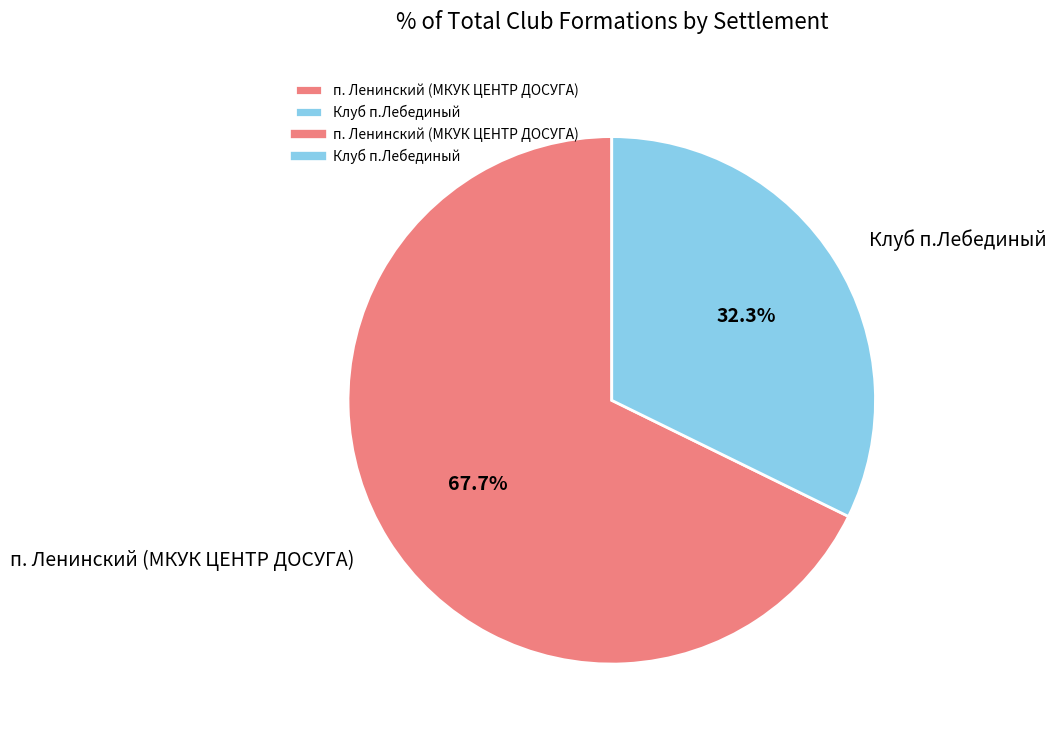

Is it true that Клуб п.Лебединый is 32% of the pie?

True